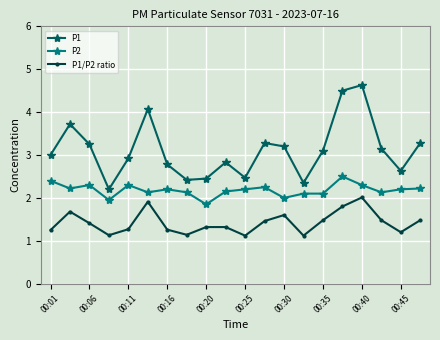

What is the average value of the P1 series?

3.1